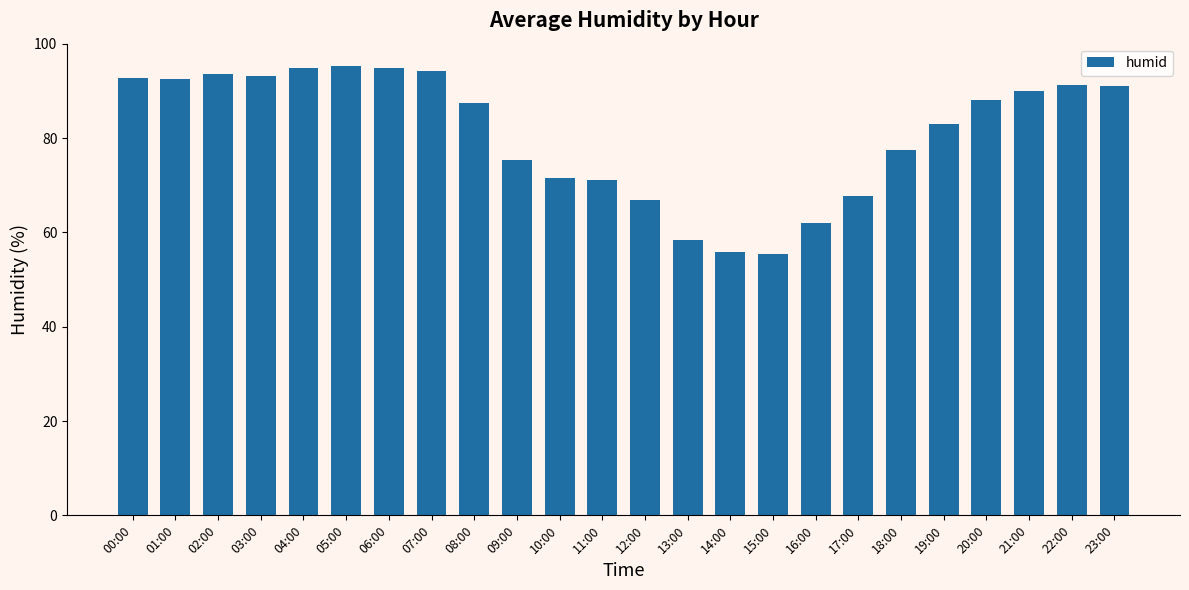

What is the sum of all values?

1943.3